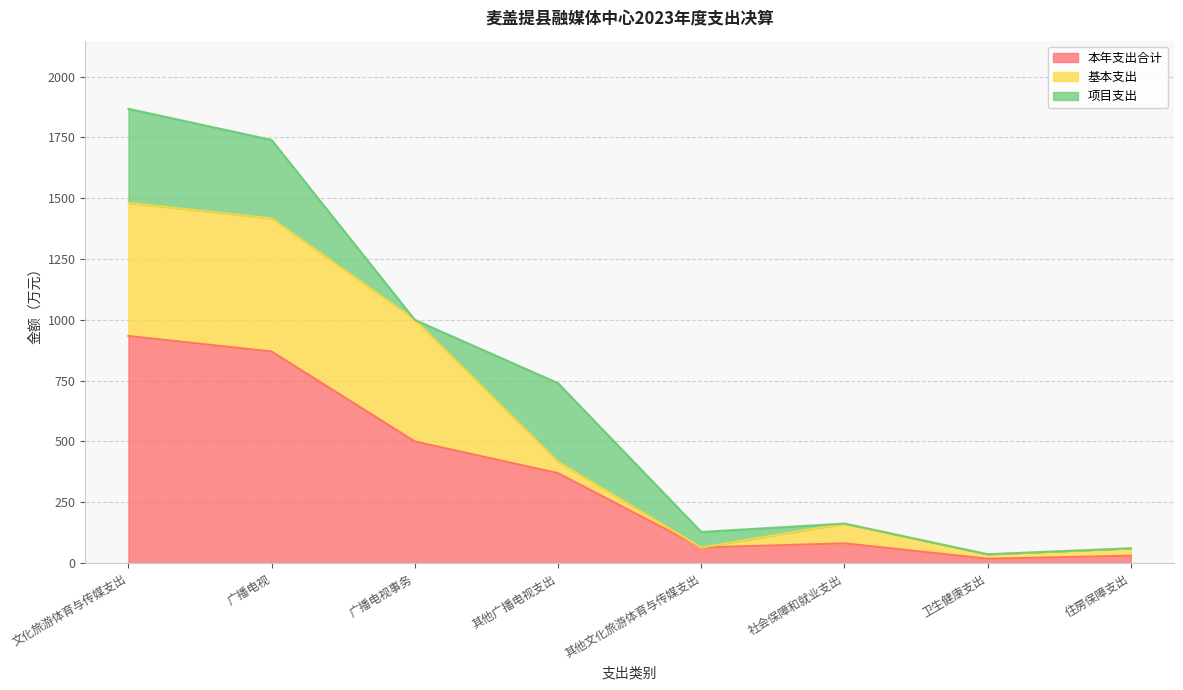

What is the greatest value displayed?

933.6